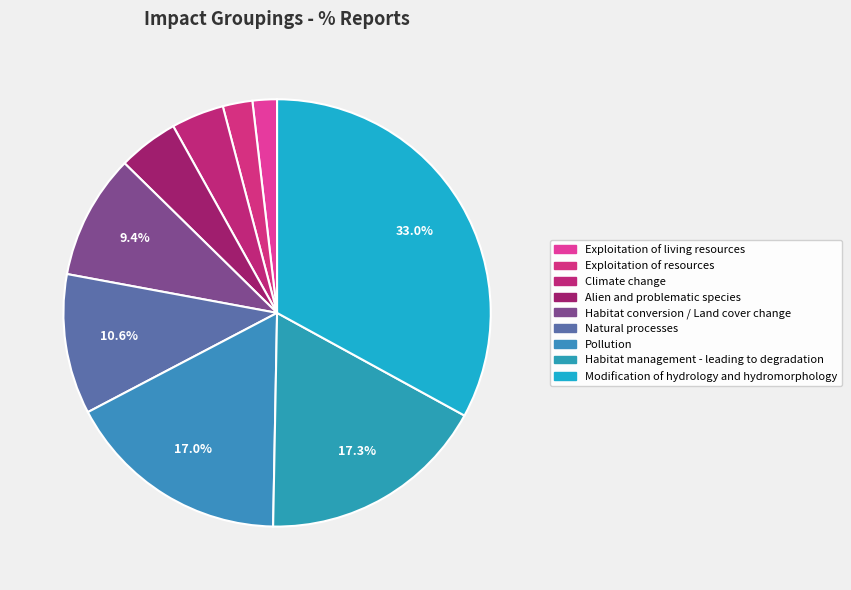

To the nearest percent, what percentage of the pie is Alien and problematic species?

5%